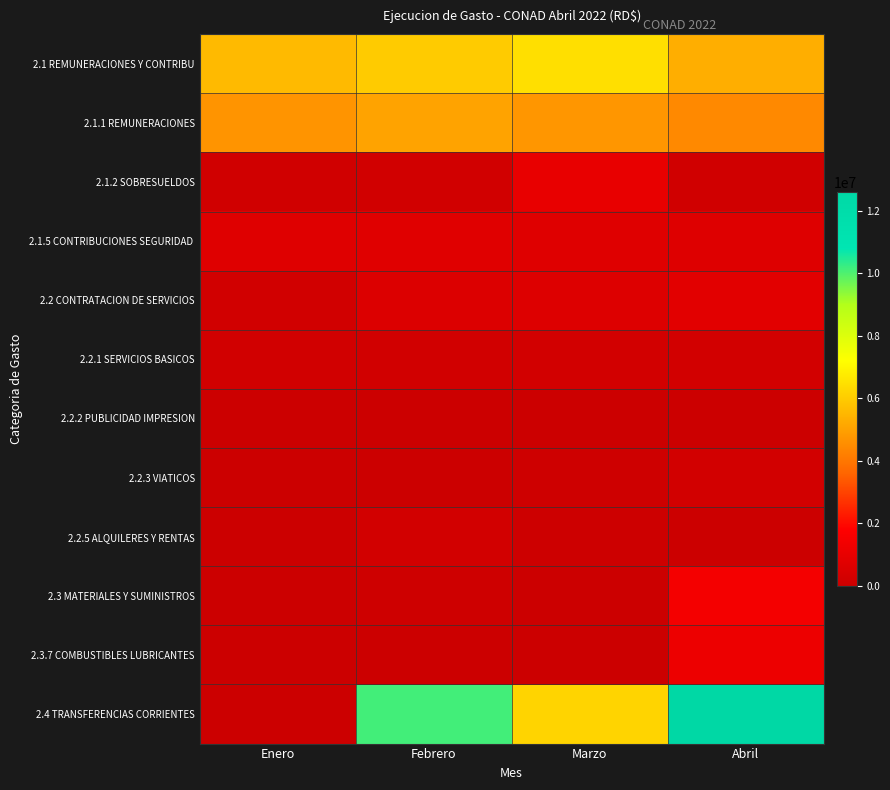

At how many categories does at least one series exceed 3448555?

4